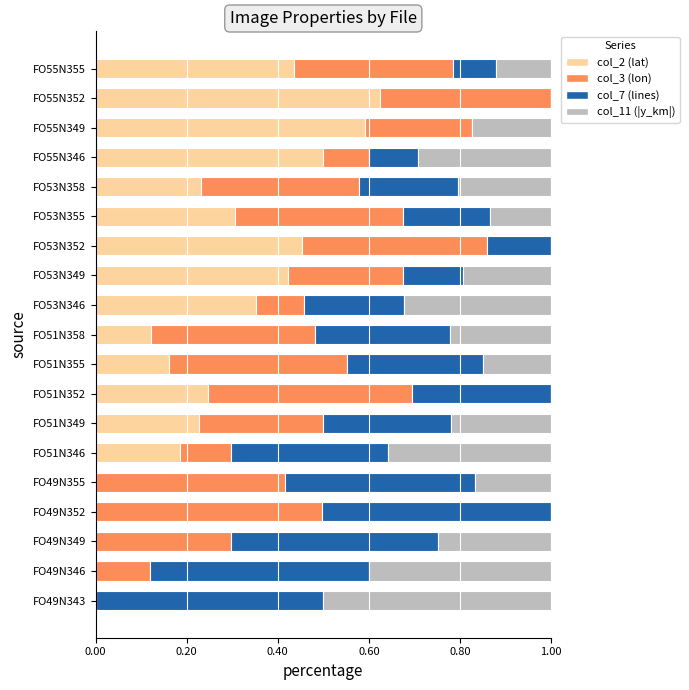

What is the sum of all col_2 (lat) values?

4.9